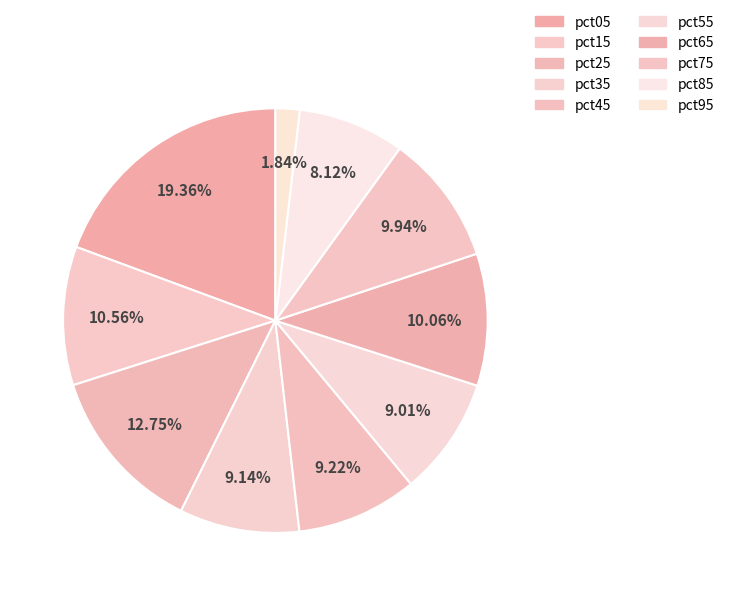

Which slice is the largest?

pct05